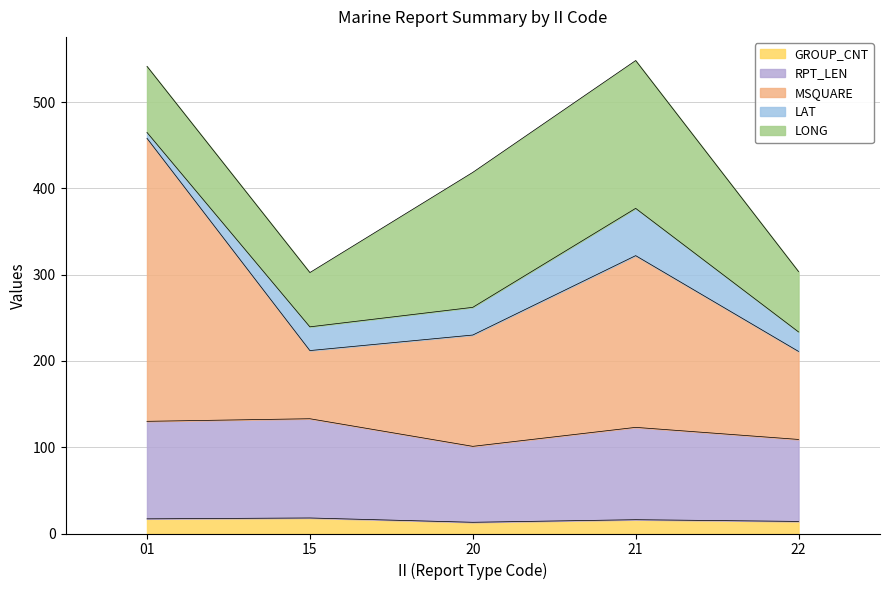

The value of GROUP_CNT at 22 is 14.0. True or false?

True